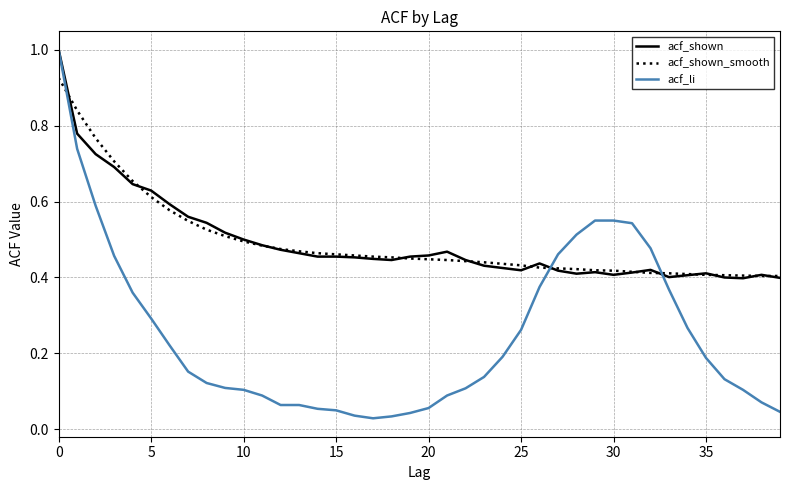

Which series has the widest spread of values?

acf_li